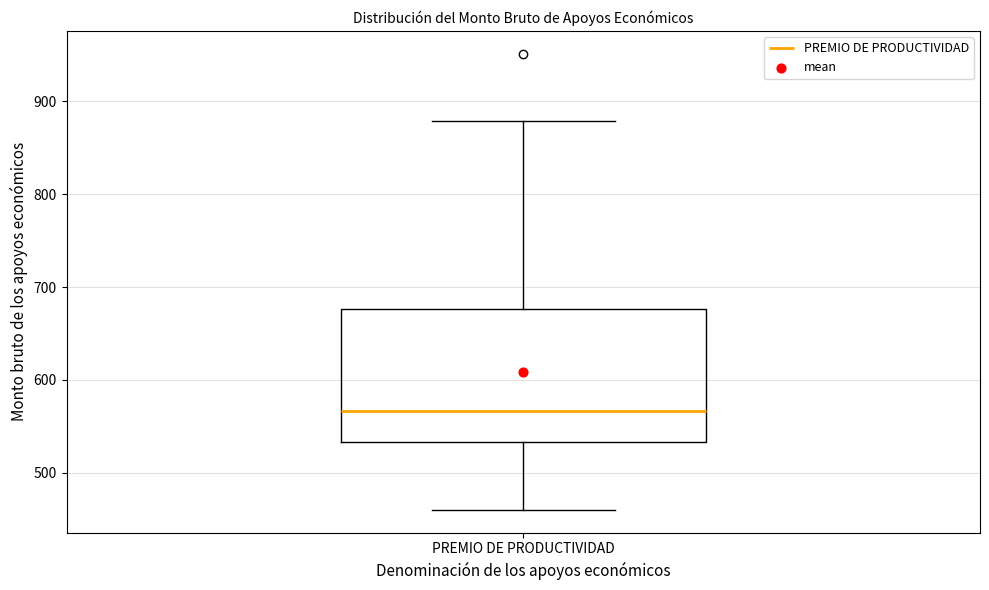

Where does the upper whisker of the box for PREMIO DE PRODUCTIVIDAD end on the y-axis? The values are not printed on the chart, so give them approximately, as read against the axis.

880